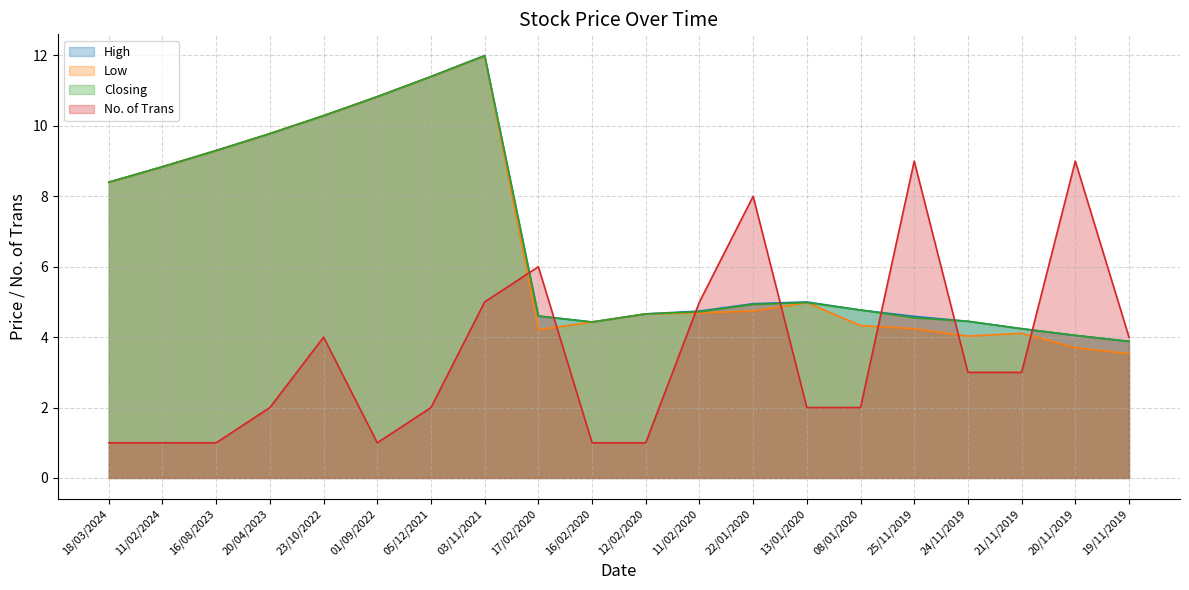

What is the spread (max minus min) of values at 23/10/2022?

6.3